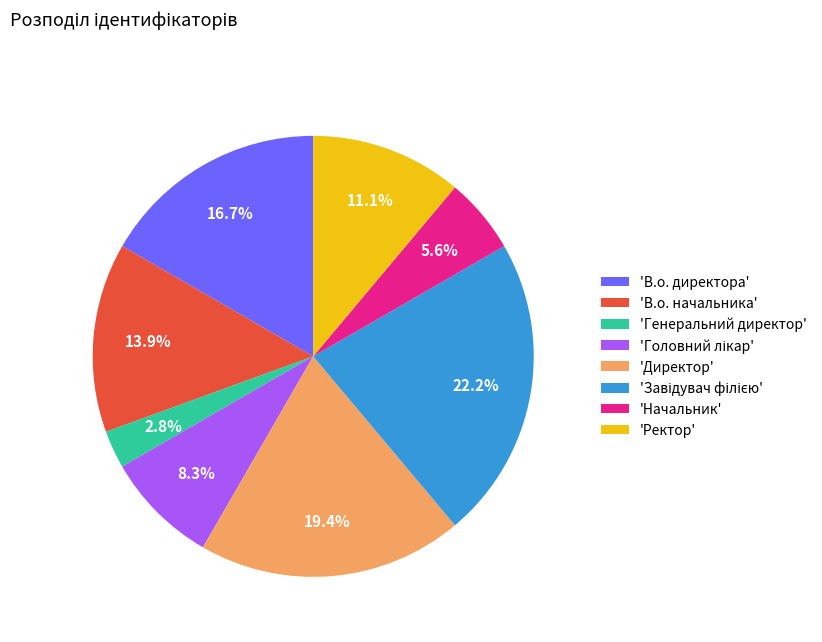

Is there a majority slice in this chart?

No